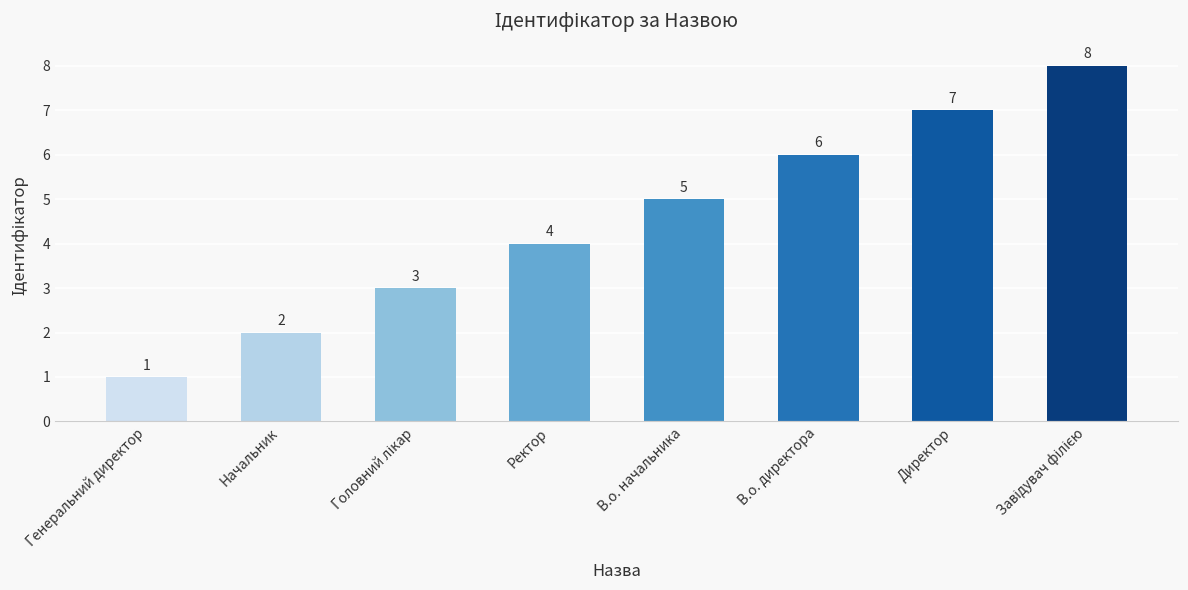

Which has a higher value, Директор or В.о. начальника?

Директор